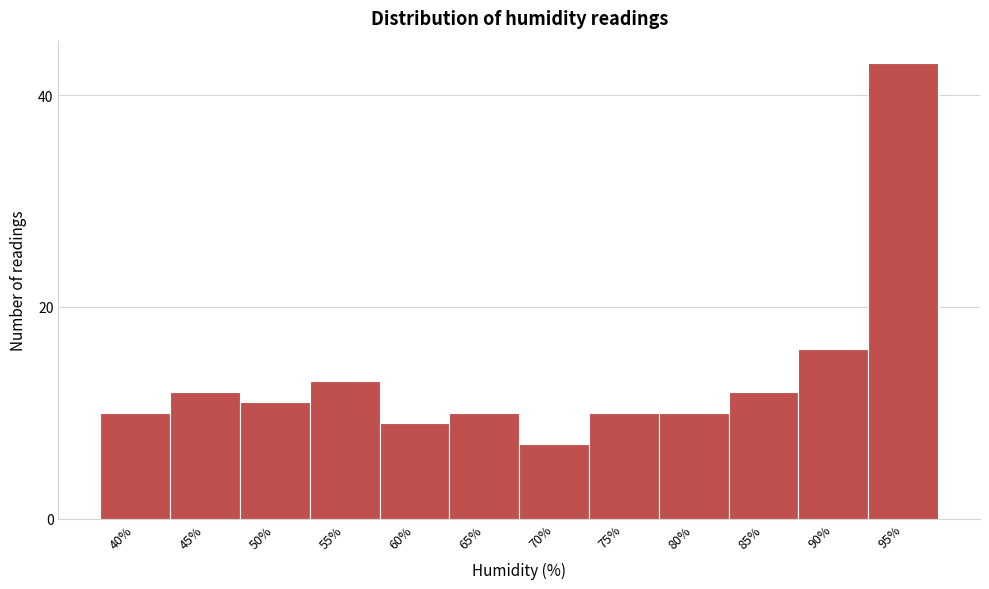

Reading right to left, list all the values displayed in this chart.

43	16	12	10	10	7	10	9	13	11	12	10